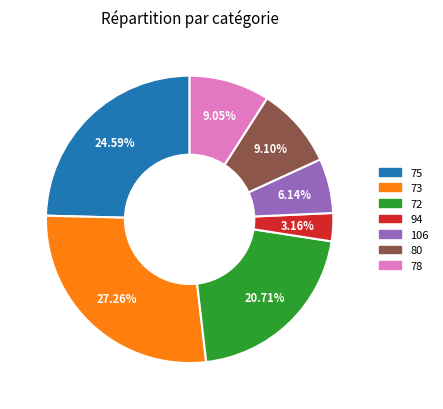

Is there any slice that represents more than half of the pie?

No